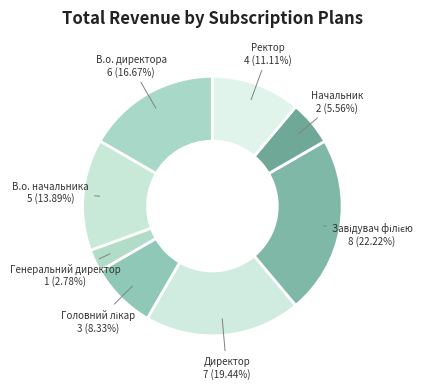

Which slice is the smallest?

Генеральний директор